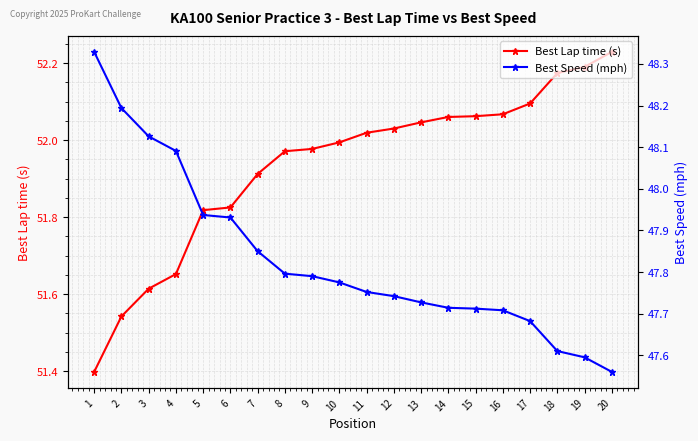

True or false: Best Lap time (s) and Best Speed (mph) cross at least once.

False